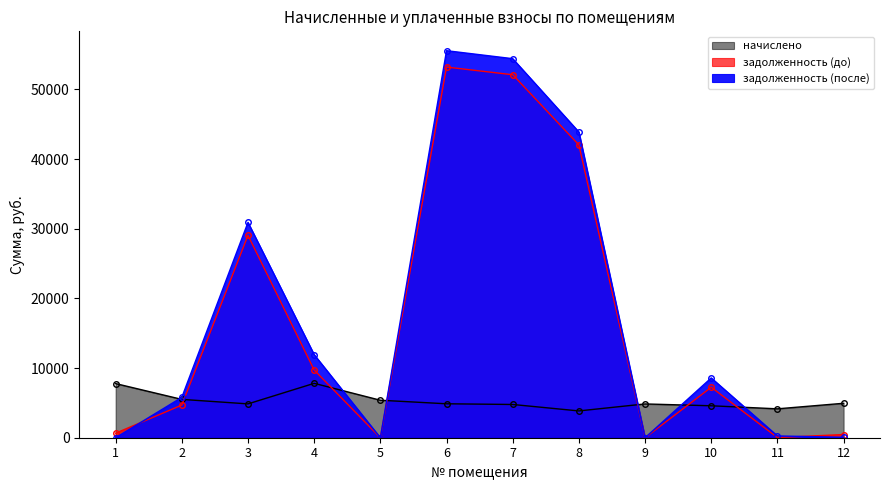

The задолженность (до) series shows 52105.1 at 7. True or false?

True